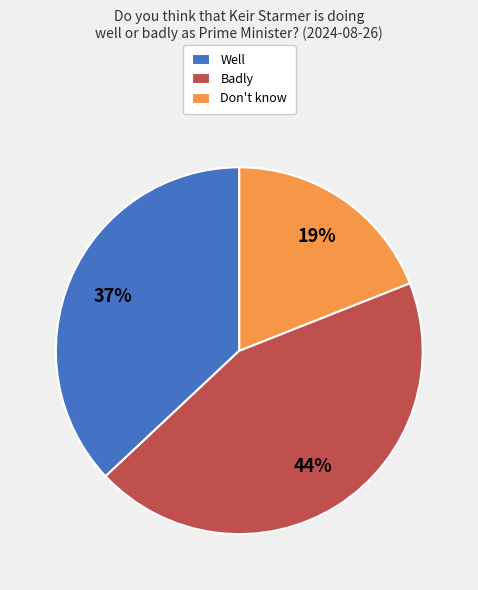

True or false: Well accounts for 49% of the total.

False